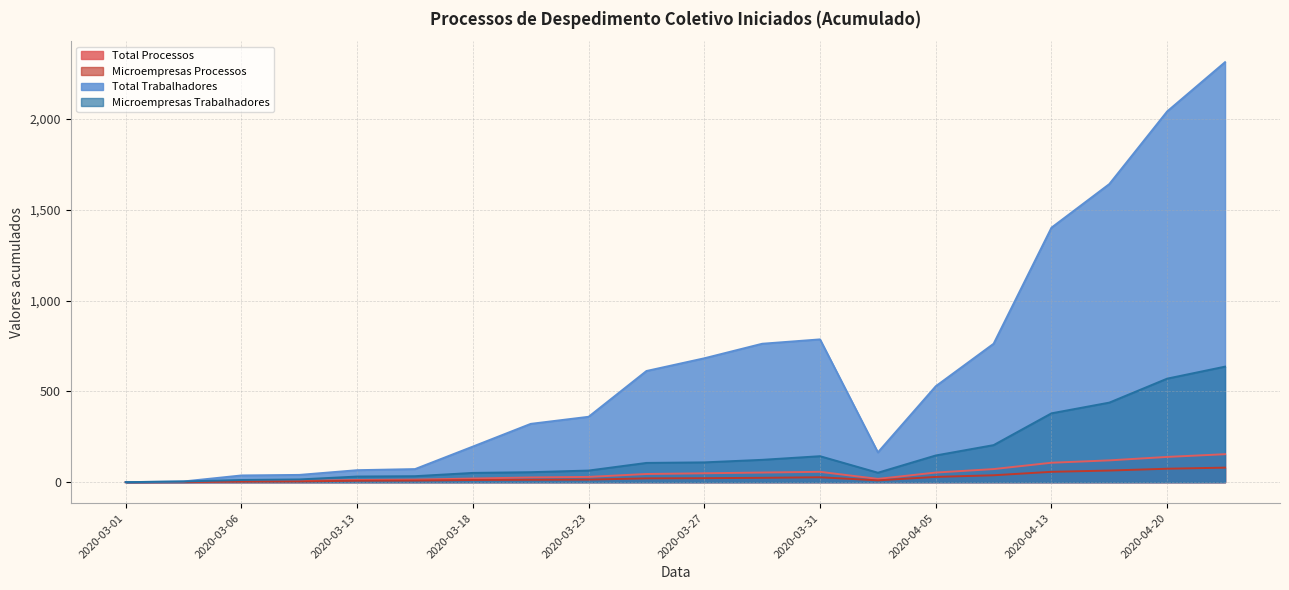

The value of Microempresas Processos at 2020-04-08 is 23. True or false?

False